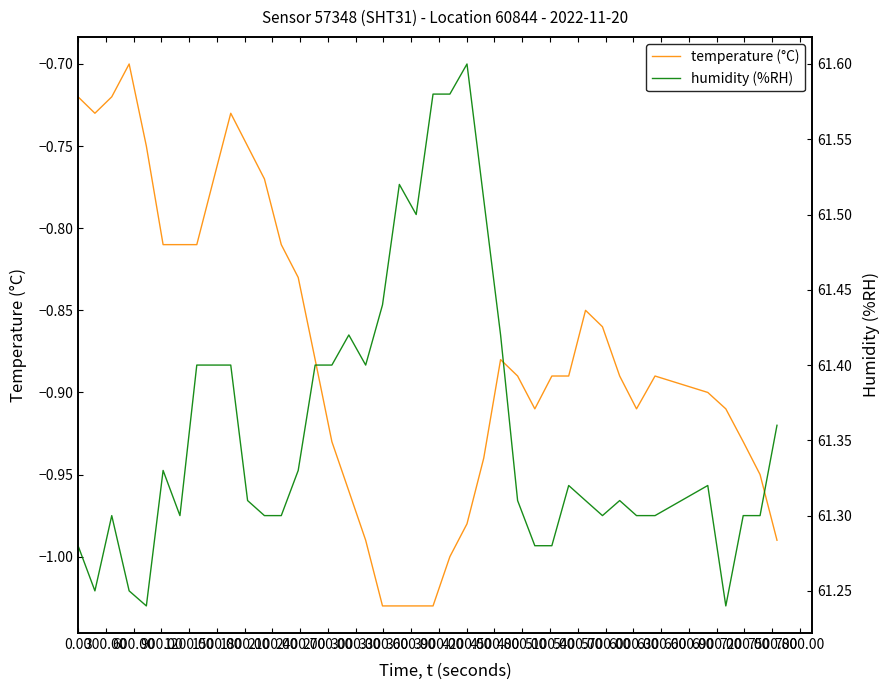

Reading left to right, list all the values displayed in this chart.

temperature (°C): -0.7	-0.7	-0.7	-0.7	-0.8	-0.8	-0.8	-0.8	-0.8	-0.7	-0.8	-0.8	-0.8	-0.8	-0.9	-0.9	-1.0	-1.0	-1.0	-1.0	-1.0	-1.0	-1.0	-1.0	-0.9	-0.9	-0.9	-0.9	-0.9	-0.9	-0.8	-0.9	-0.9	-0.9	-0.9	-0.9	-0.9	-0.9	-0.9	-1.0
humidity (%RH): 61.3	61.2	61.3	61.2	61.2	61.3	61.3	61.4	61.4	61.4	61.3	61.3	61.3	61.3	61.4	61.4	61.4	61.4	61.4	61.5	61.5	61.6	61.6	61.6	61.5	61.4	61.3	61.3	61.3	61.3	61.3	61.3	61.3	61.3	61.3	61.3	61.2	61.3	61.3	61.4